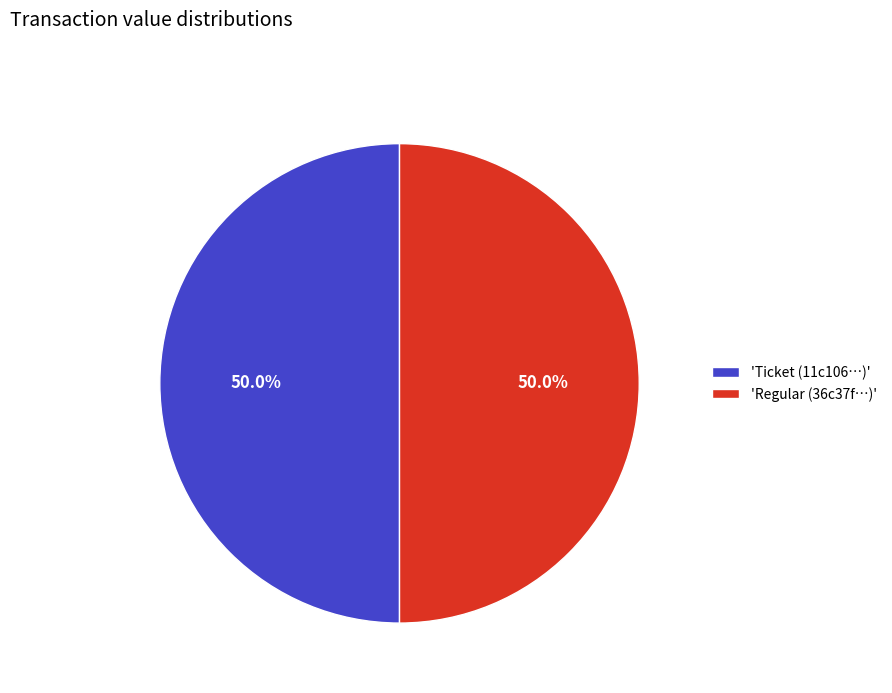

How many segments does this pie chart have?

2